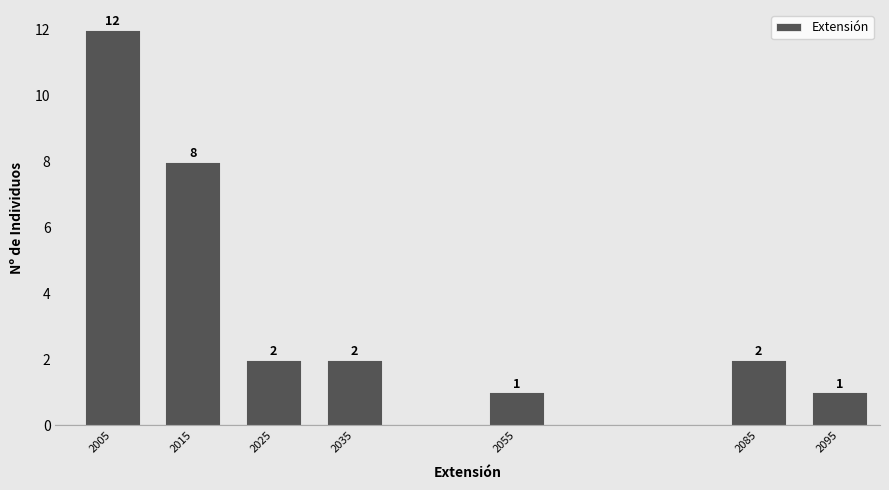

Reading left to right, what are all the values shown in this chart?

2005=12	2015=8	2025=2	2035=2	2055=1	2085=2	2095=1